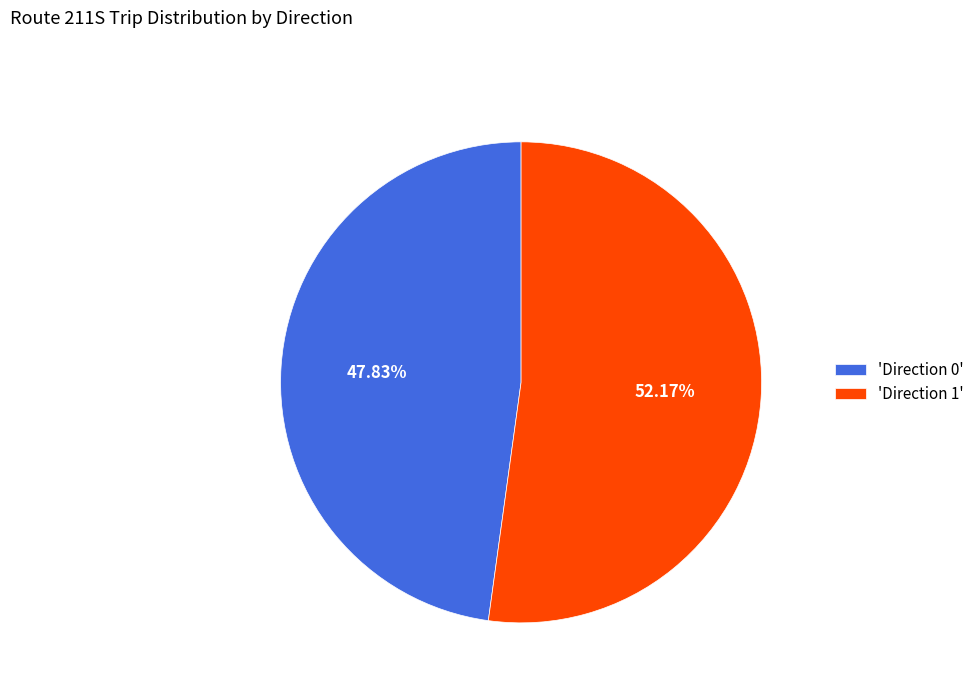

Between 'Direction 0' and 'Direction 1', which is larger?

'Direction 1'